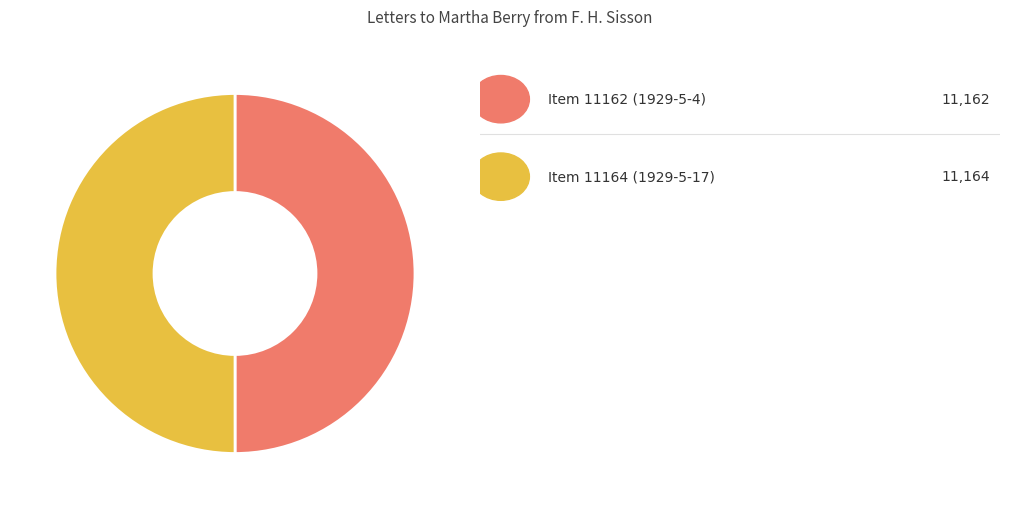

How many segments does this pie chart have?

2